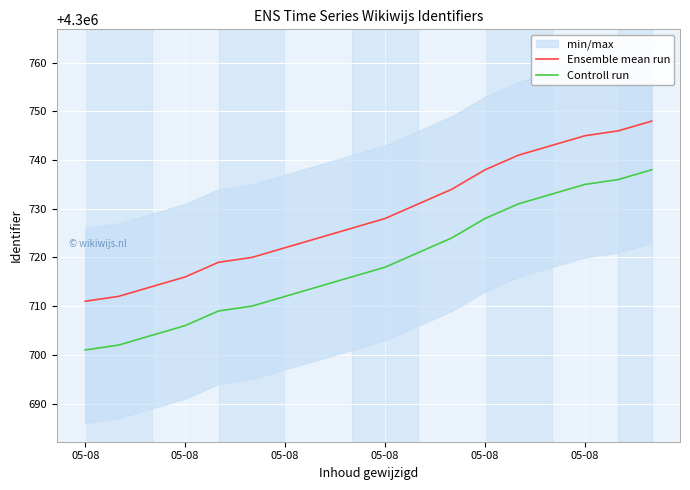

True or false: Controll run has more than 0 interior local peaks.

False